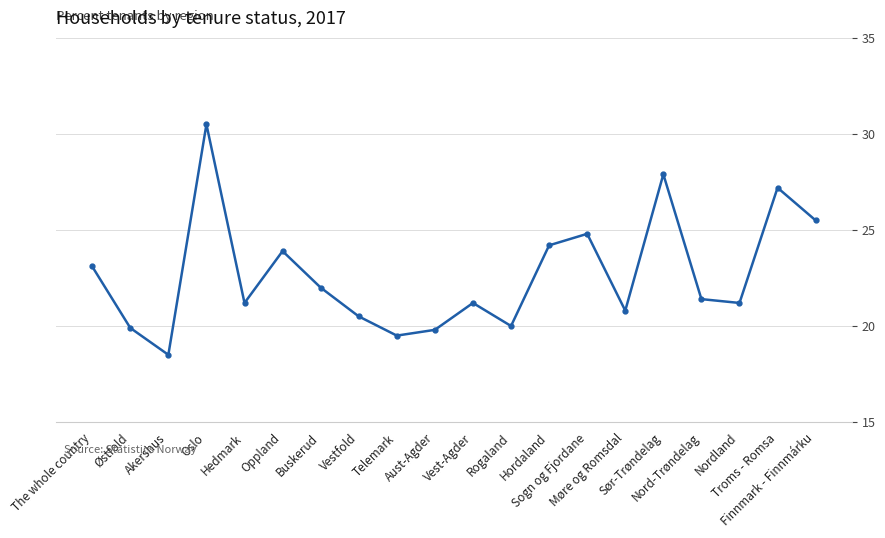

Approximately how many times larger is the value at Akershus compared to Hordaland?

0.8